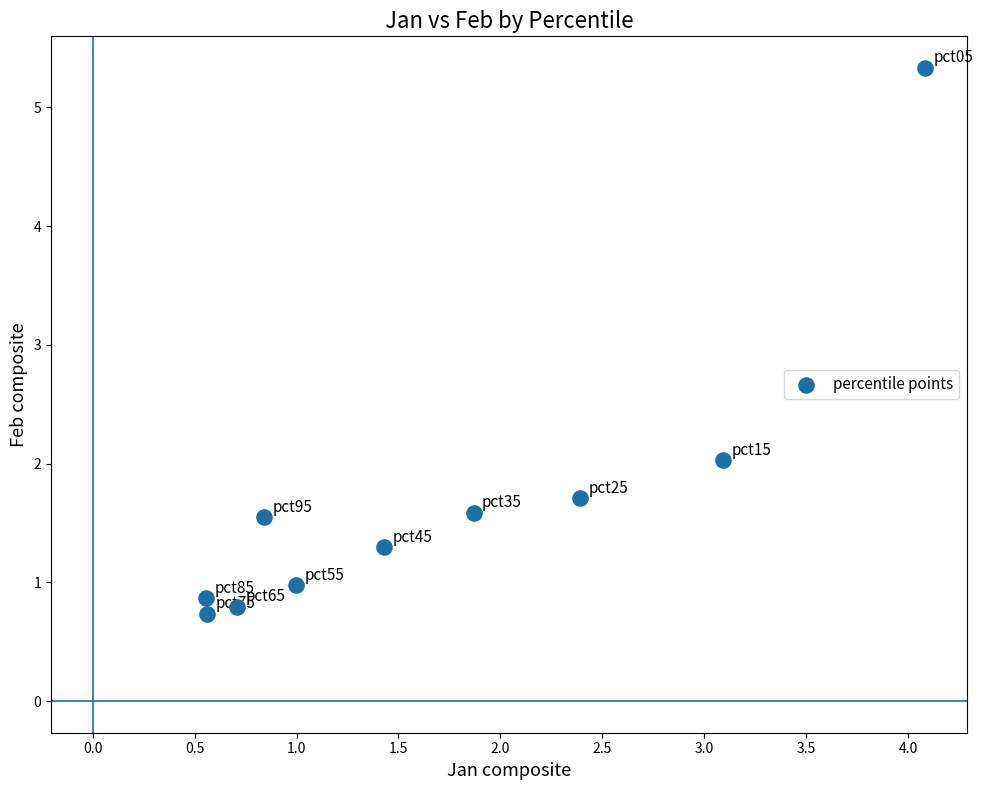

What Y value in the scatter plot is closest to 3?

2.0